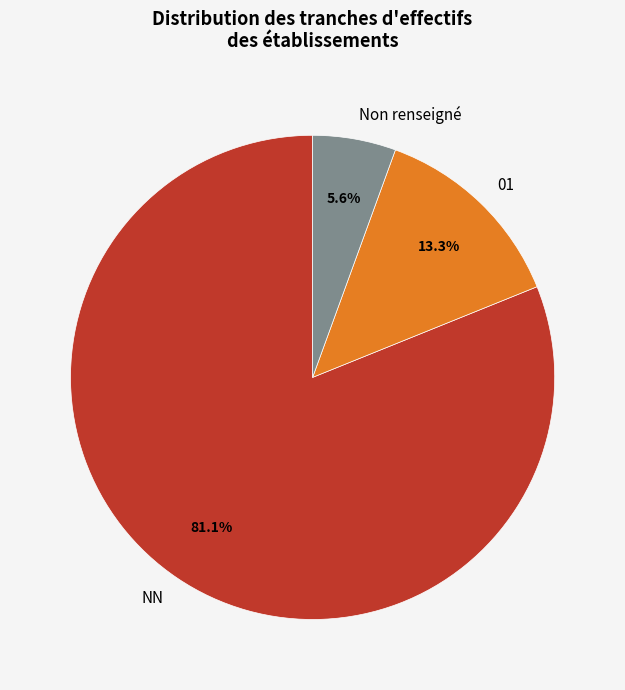

Does any single category account for the majority?

Yes